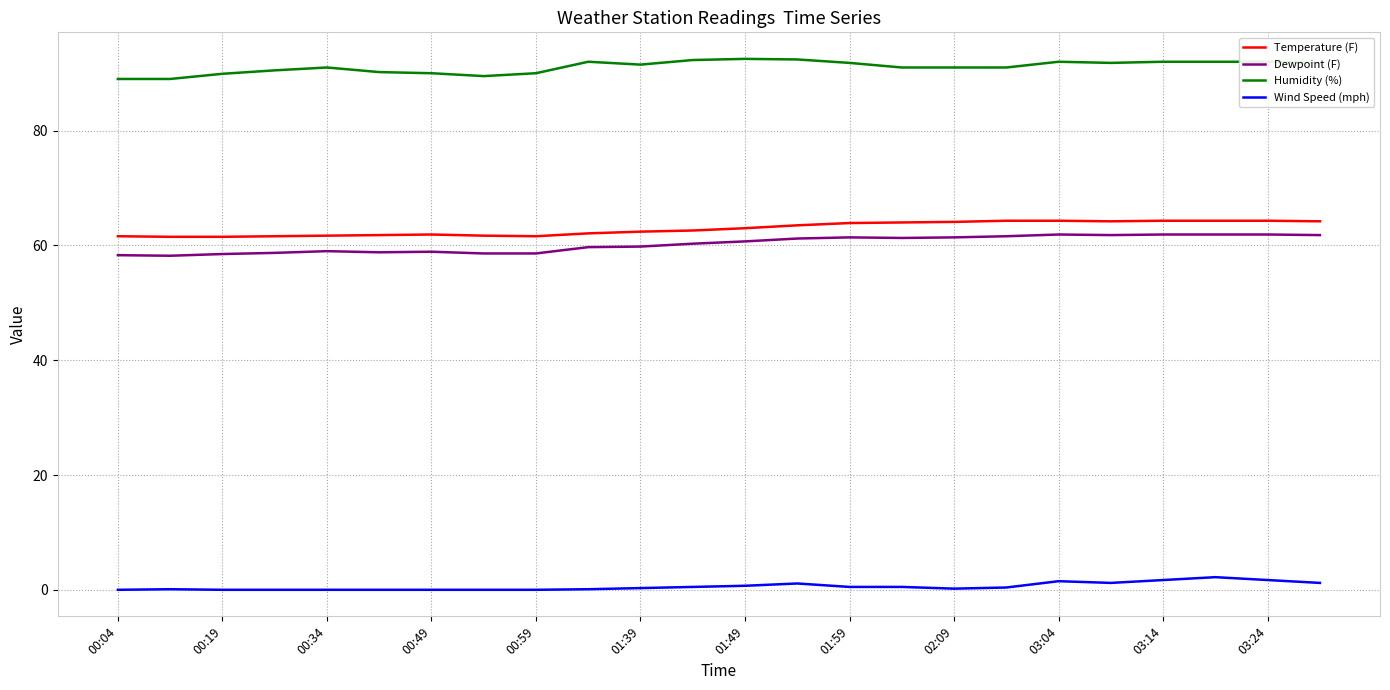

True or false: Wind Speed (mph) and Temperature (F) cross at least once.

False